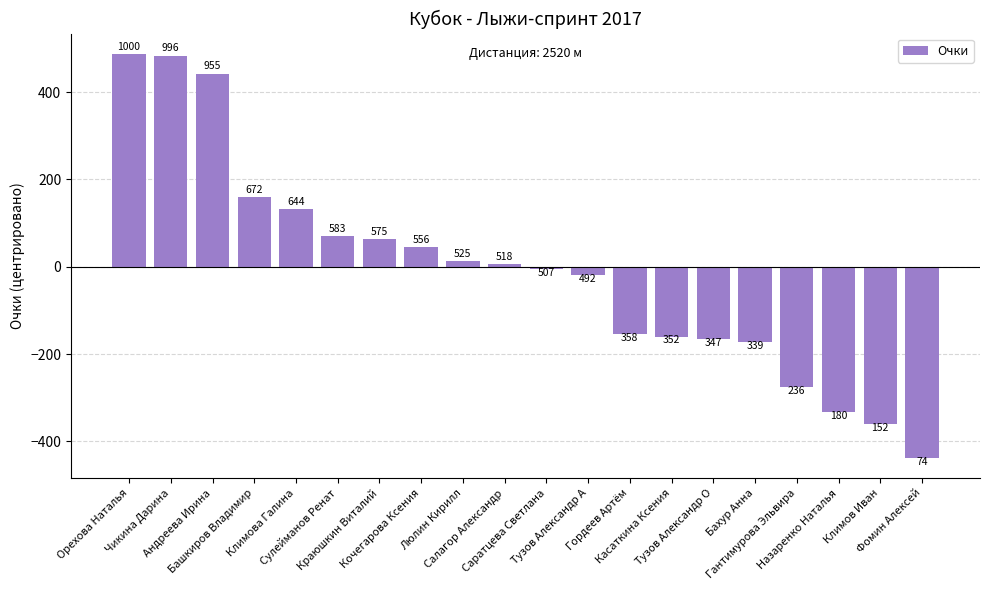

List the labels in order of value, largest first.

Орехова Наталья, Чикина Дарина, Андреева Ирина, Башкиров Владимир, Климова Галина, Сулейманов Ренат, Краюшкин Виталий, Кочегарова Ксения, Люлин Кирилл, Салагор Александр, Саратцева Светлана, Тузов Александр А, Гордеев Артём, Касаткина Ксения, Тузов Александр О, Бахур Анна, Гантимурова Эльвира, Назаренко Наталья, Климов Иван, Фомин Алексей